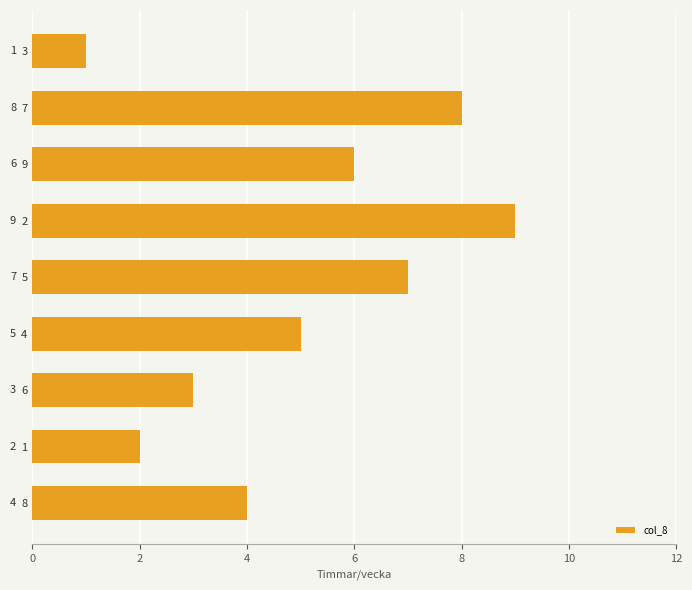

What is the minimum value shown in the chart?

1